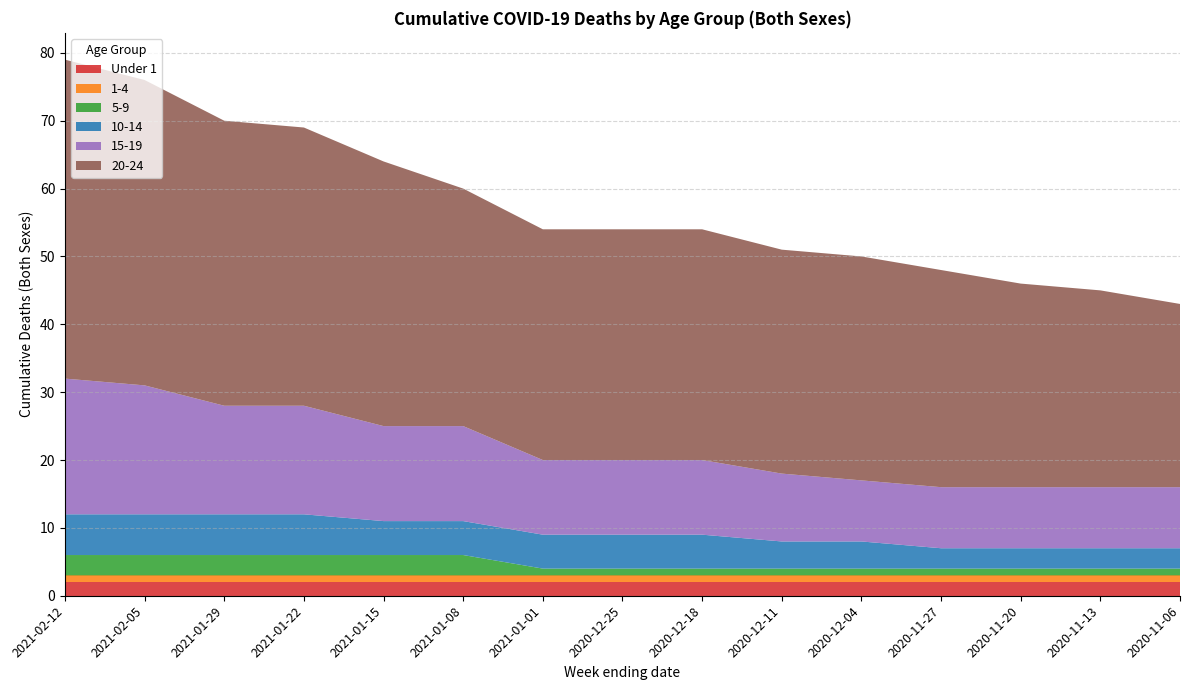

Reading left to right, extract all data points from this chart.

Under 1: 2021-02-12=2	2021-02-05=2	2021-01-29=2	2021-01-22=2	2021-01-15=2	2021-01-08=2	2021-01-01=2	2020-12-25=2	2020-12-18=2	2020-12-11=2	2020-12-04=2	2020-11-27=2	2020-11-20=2	2020-11-13=2	2020-11-06=2
1-4: 2021-02-12=1	2021-02-05=1	2021-01-29=1	2021-01-22=1	2021-01-15=1	2021-01-08=1	2021-01-01=1	2020-12-25=1	2020-12-18=1	2020-12-11=1	2020-12-04=1	2020-11-27=1	2020-11-20=1	2020-11-13=1	2020-11-06=1
5-9: 2021-02-12=3	2021-02-05=3	2021-01-29=3	2021-01-22=3	2021-01-15=3	2021-01-08=3	2021-01-01=1	2020-12-25=1	2020-12-18=1	2020-12-11=1	2020-12-04=1	2020-11-27=1	2020-11-20=1	2020-11-13=1	2020-11-06=1
10-14: 2021-02-12=6	2021-02-05=6	2021-01-29=6	2021-01-22=6	2021-01-15=5	2021-01-08=5	2021-01-01=5	2020-12-25=5	2020-12-18=5	2020-12-11=4	2020-12-04=4	2020-11-27=3	2020-11-20=3	2020-11-13=3	2020-11-06=3
15-19: 2021-02-12=20	2021-02-05=19	2021-01-29=16	2021-01-22=16	2021-01-15=14	2021-01-08=14	2021-01-01=11	2020-12-25=11	2020-12-18=11	2020-12-11=10	2020-12-04=9	2020-11-27=9	2020-11-20=9	2020-11-13=9	2020-11-06=9
20-24: 2021-02-12=47	2021-02-05=45	2021-01-29=42	2021-01-22=41	2021-01-15=39	2021-01-08=35	2021-01-01=34	2020-12-25=34	2020-12-18=34	2020-12-11=33	2020-12-04=33	2020-11-27=32	2020-11-20=30	2020-11-13=29	2020-11-06=27